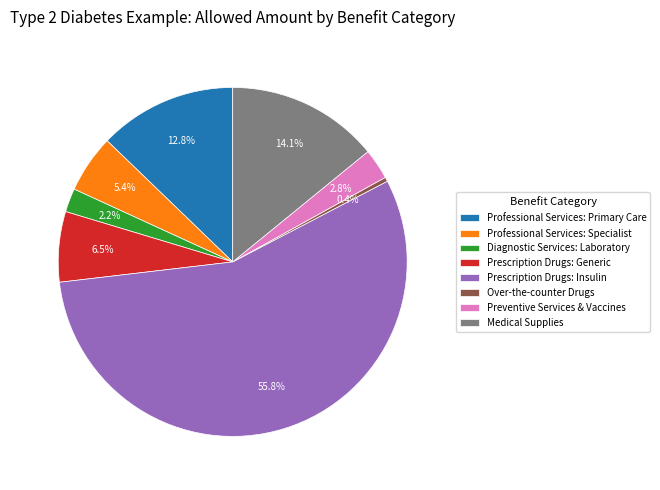

Do Over-the-counter Drugs and Professional Services: Primary Care together represent more than half of the pie?

No